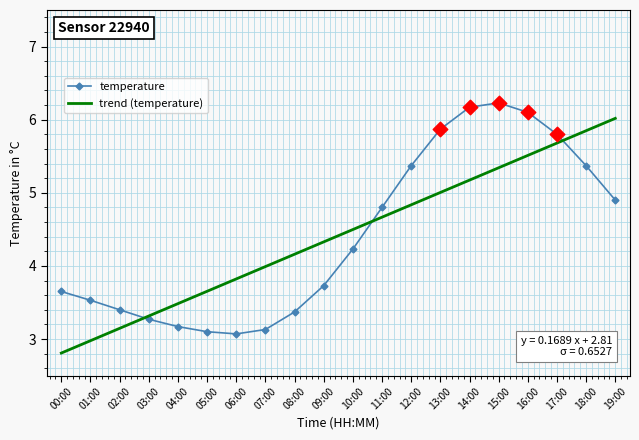

What are all the series names shown in the legend?

temperature, trend (temperature)